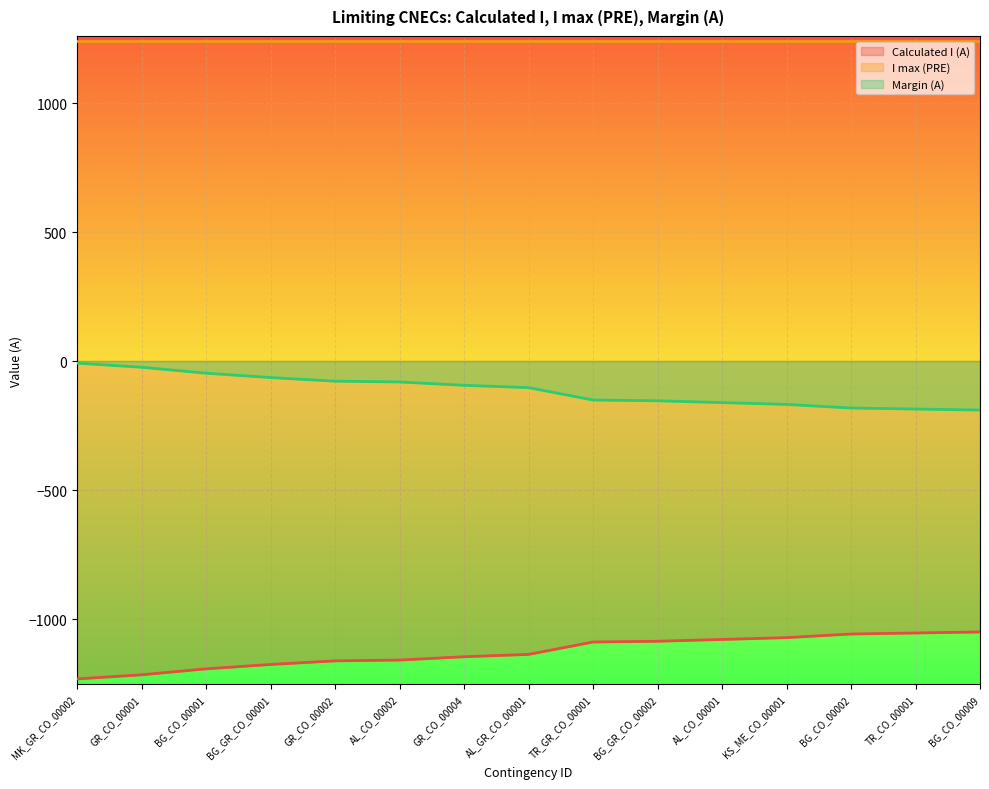

At which label does Calculated I (A) first exceed -1137?

TR_GR_CO_00001